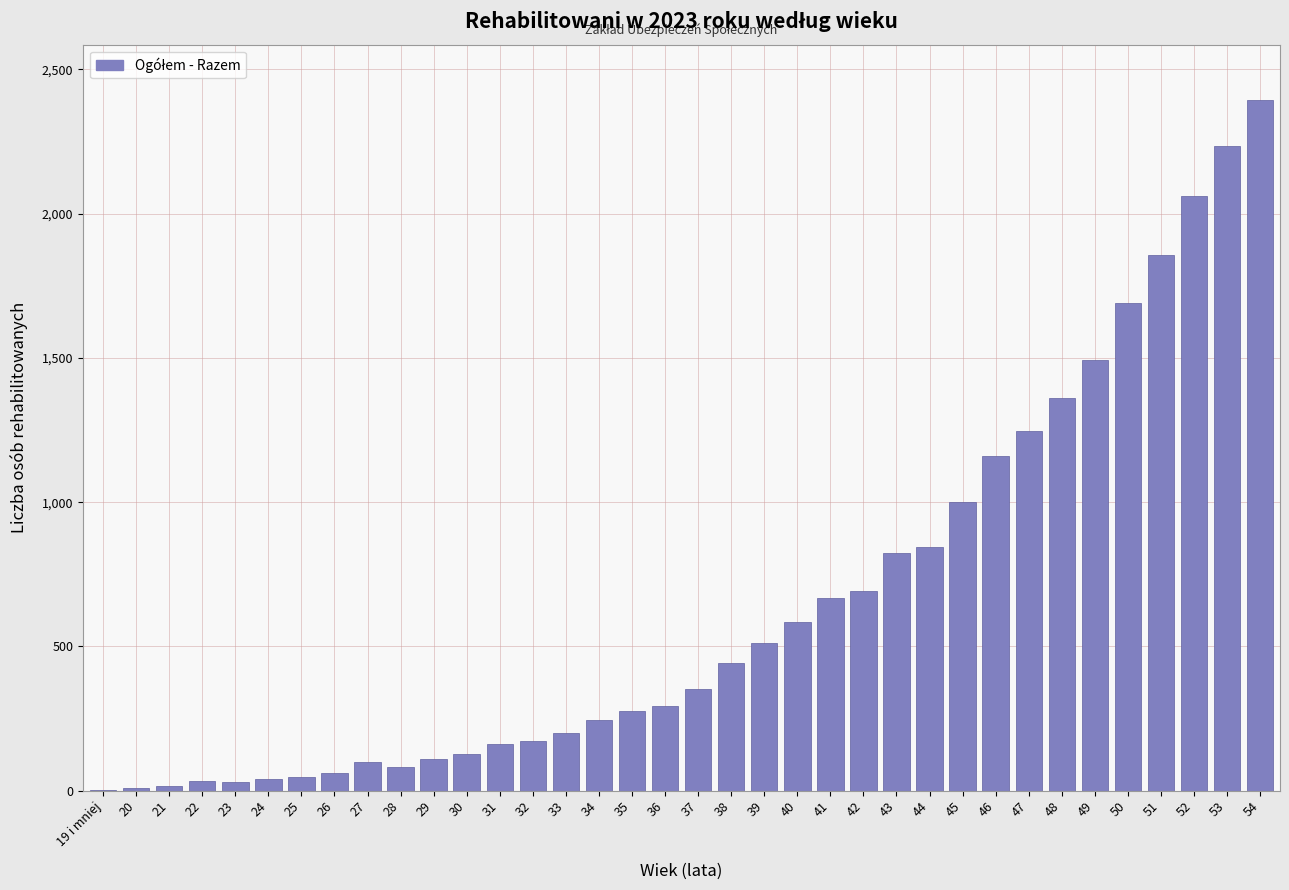

What is the change in value from 37 to 38?

+91